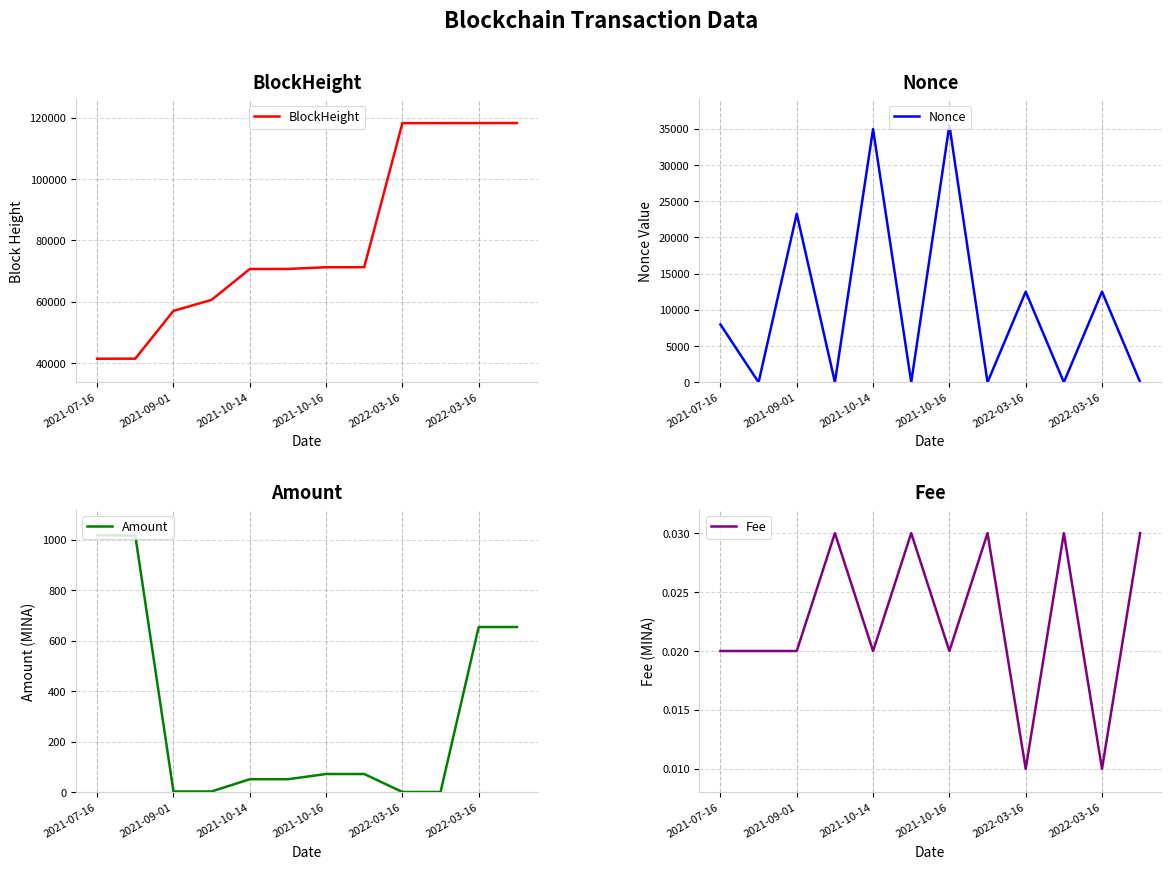

Between 8 and 9, which series saw the biggest shift?

Nonce